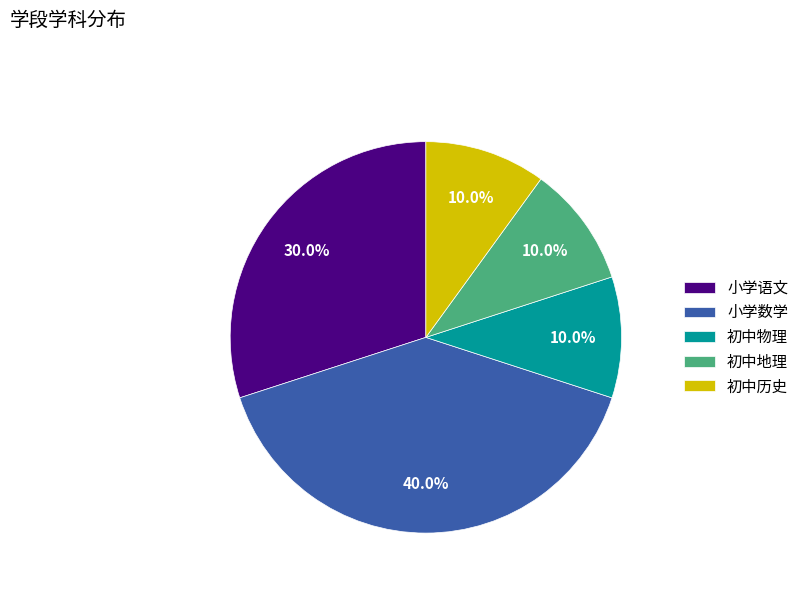

What percentage is the 初中历史 slice, to the nearest percent?

10%